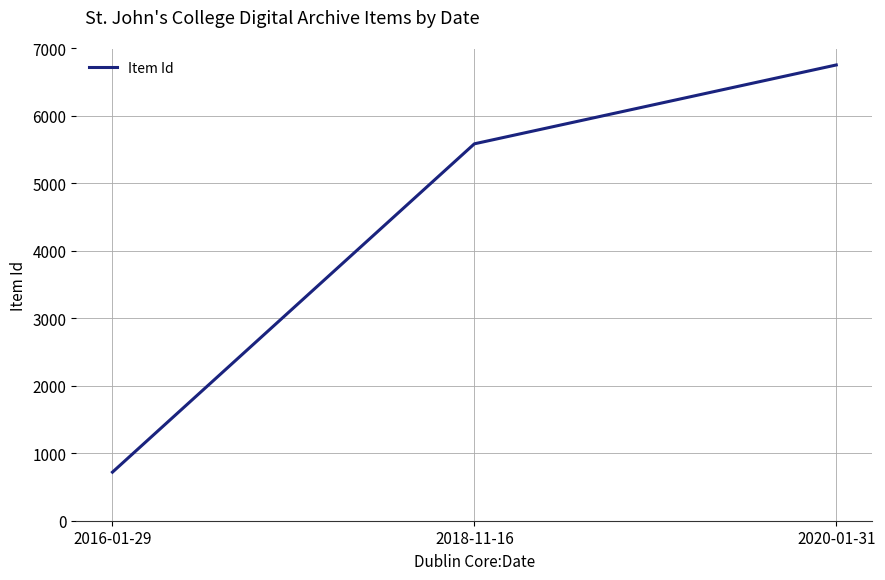

Count the values in the range 720 to 6756.

3